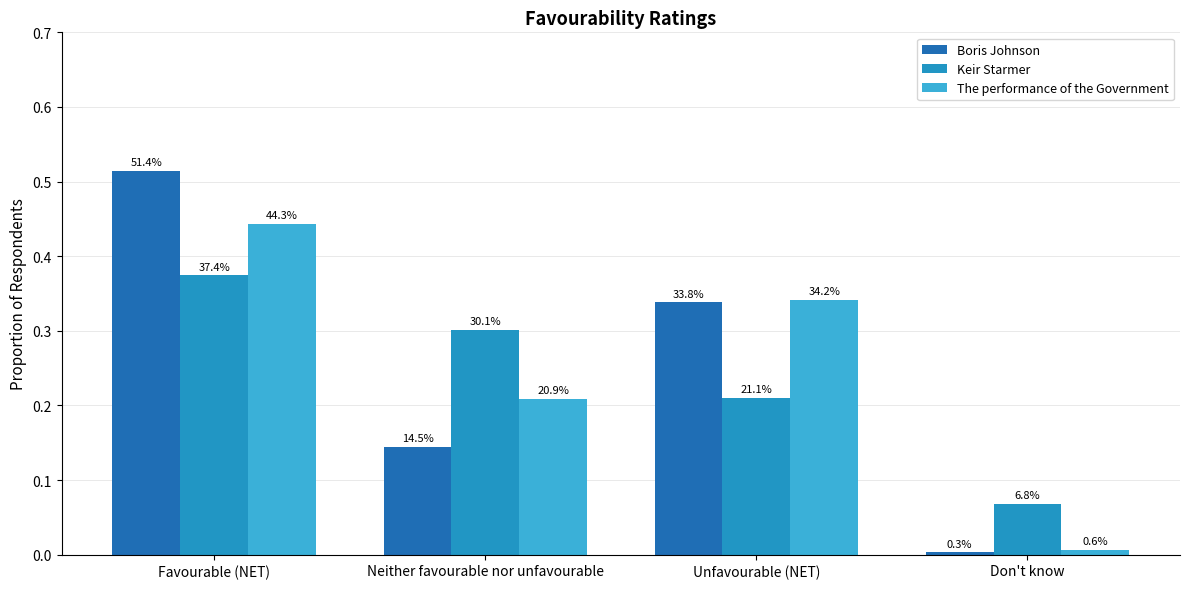

True or false: Keir Starmer has a value of 0.4 at Favourable (NET).

True